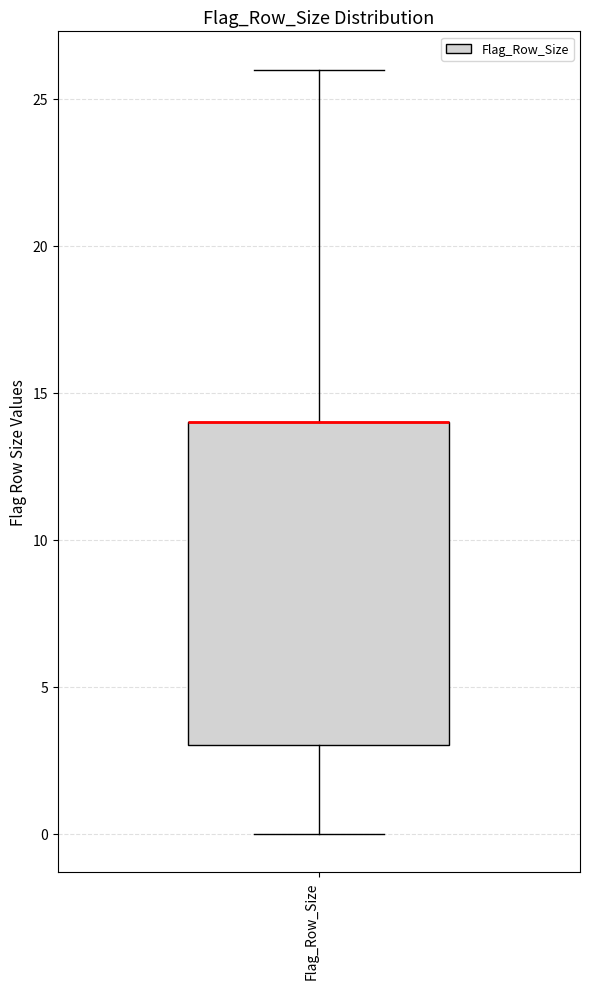

Read this box plot against the y-axis: the position of the median line, the range covered by the box, and the ends of both whiskers. The values are not printed on the chart, so give them approximately, as read against the axis.

median 14 (drawn on the box's upper edge), box 3 to 14, whiskers 0 to 26